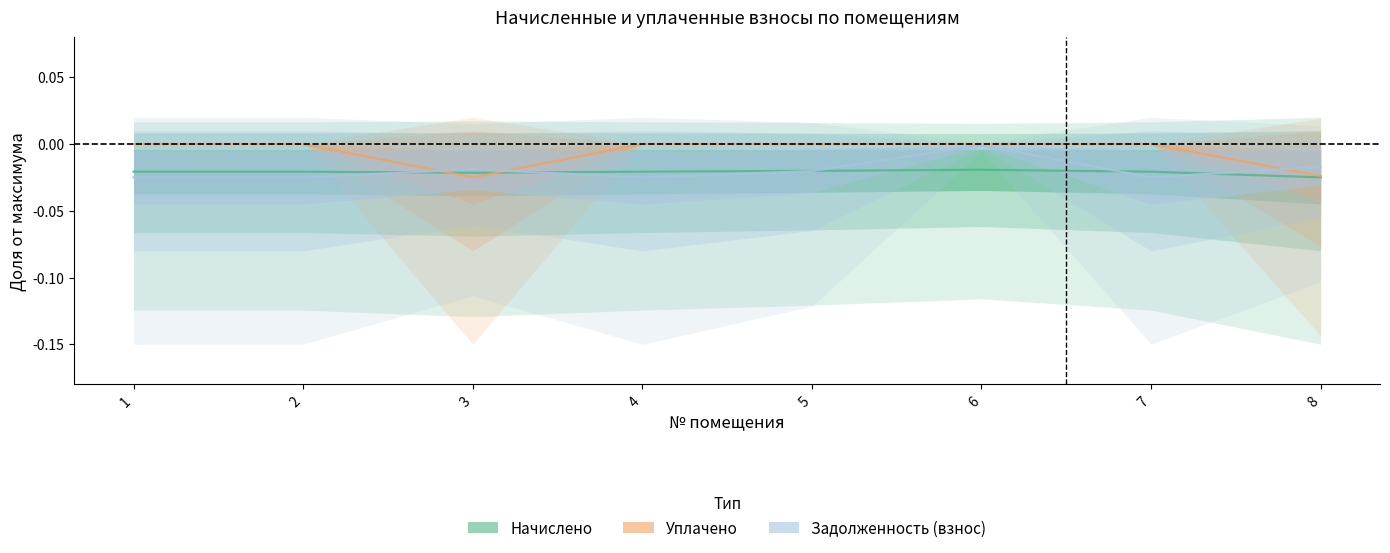

Which has a higher value, 8 or 2?

2